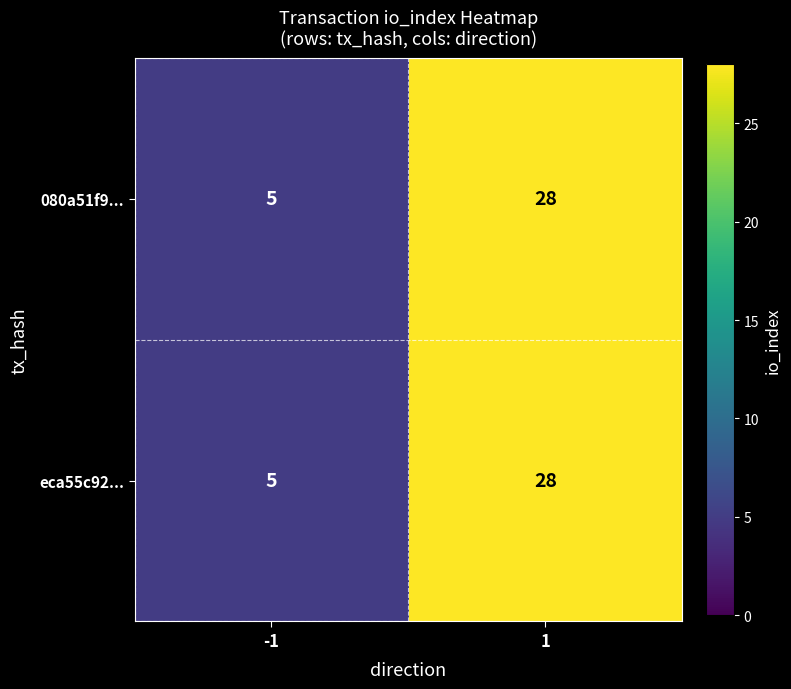

What is the maximum value shown in the chart?

28